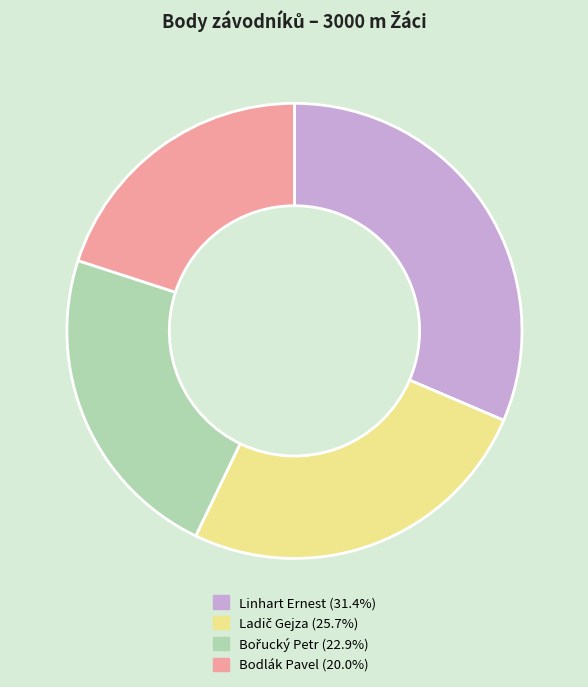

Is there any slice that represents more than half of the pie?

No